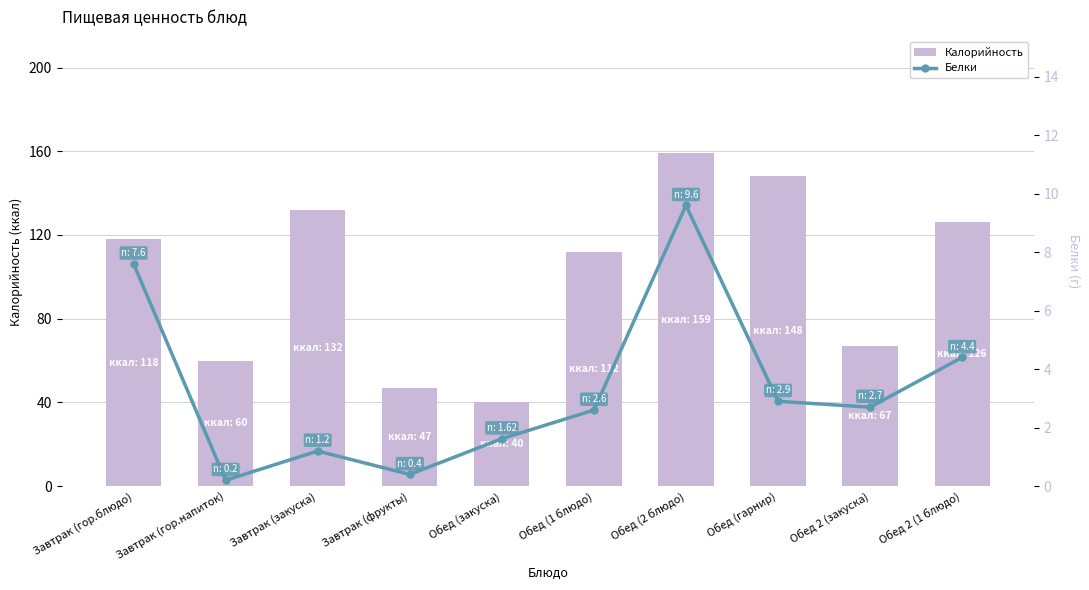

True or false: Белки has a value of 1.2 at Завтрак (закуска).

True